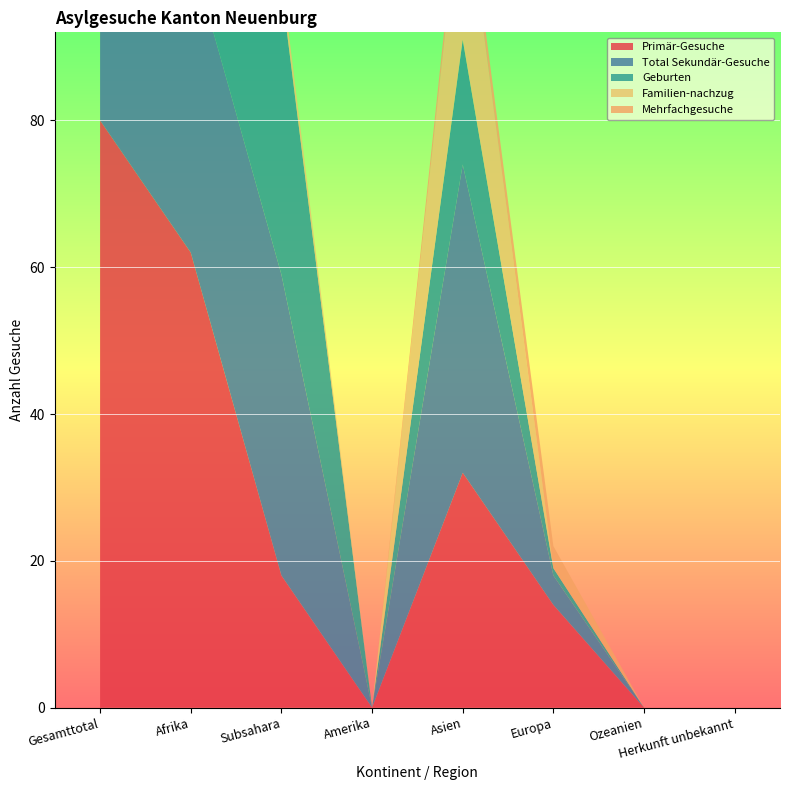

Reading right to left, list all the values displayed in this chart.

Primär-Gesuche: Herkunft unbekannt=0	Ozeanien=0	Europa=14	Asien=32	Amerika=0	Subsahara=18	Afrika=62	Gesamttotal=80
Total Sekundär-Gesuche: Herkunft unbekannt=0	Ozeanien=0	Europa=4	Asien=42	Amerika=0	Subsahara=41	Afrika=41	Gesamttotal=87
Geburten: Herkunft unbekannt=0	Ozeanien=0	Europa=1	Asien=17	Amerika=0	Subsahara=39	Afrika=39	Gesamttotal=57
Familien-nachzug: Herkunft unbekannt=0	Ozeanien=0	Europa=0	Asien=23	Amerika=0	Subsahara=2	Afrika=2	Gesamttotal=25
Mehrfachgesuche: Herkunft unbekannt=0	Ozeanien=0	Europa=3	Asien=2	Amerika=0	Subsahara=0	Afrika=0	Gesamttotal=5